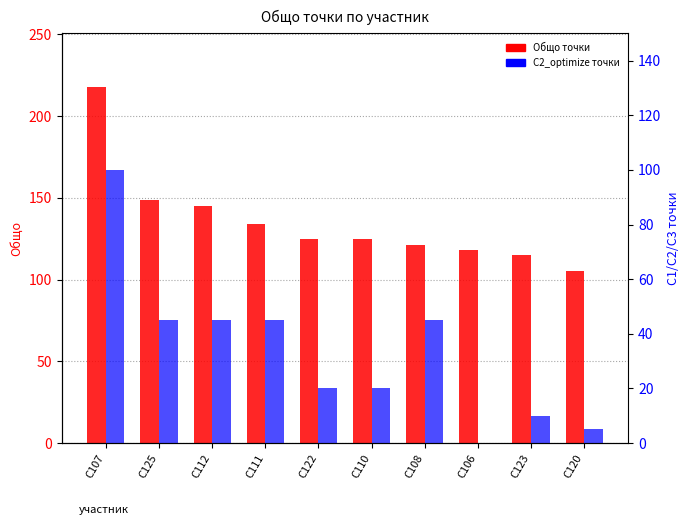

How many bars are there in total?

20